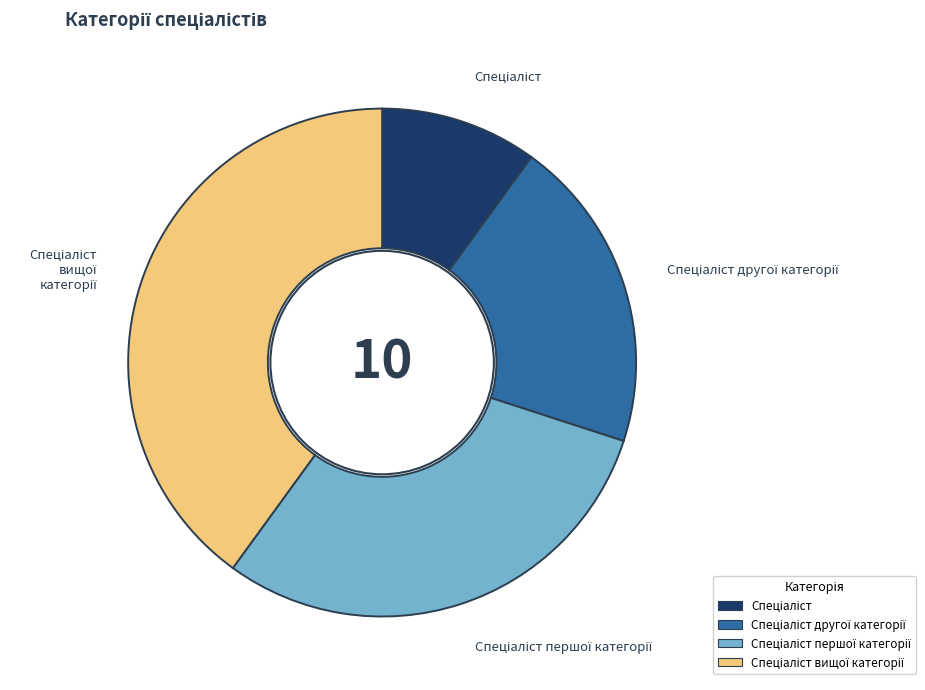

Count the number of slices in the pie.

4